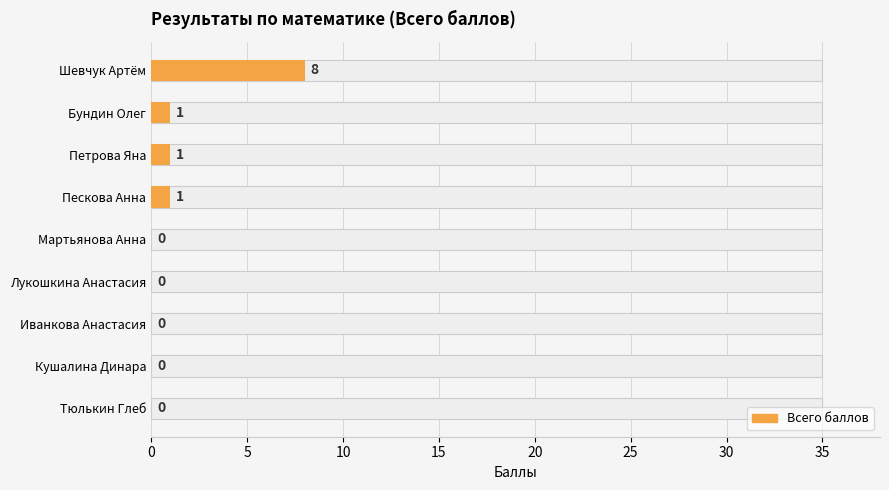

Which has a higher value, Мартьянова Анна or Пескова Анна?

Пескова Анна